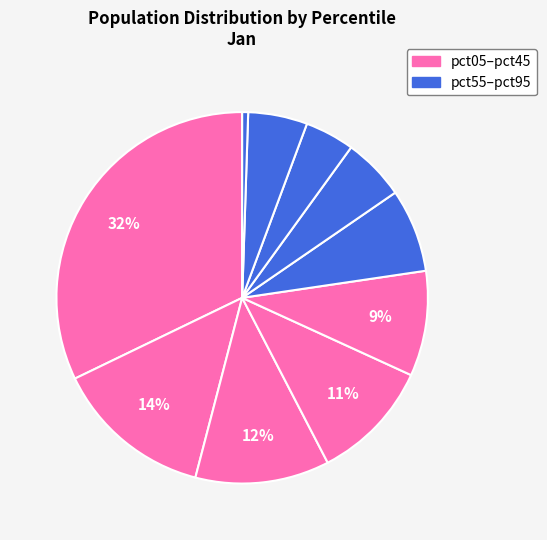

Is there any slice that represents more than half of the pie?

No